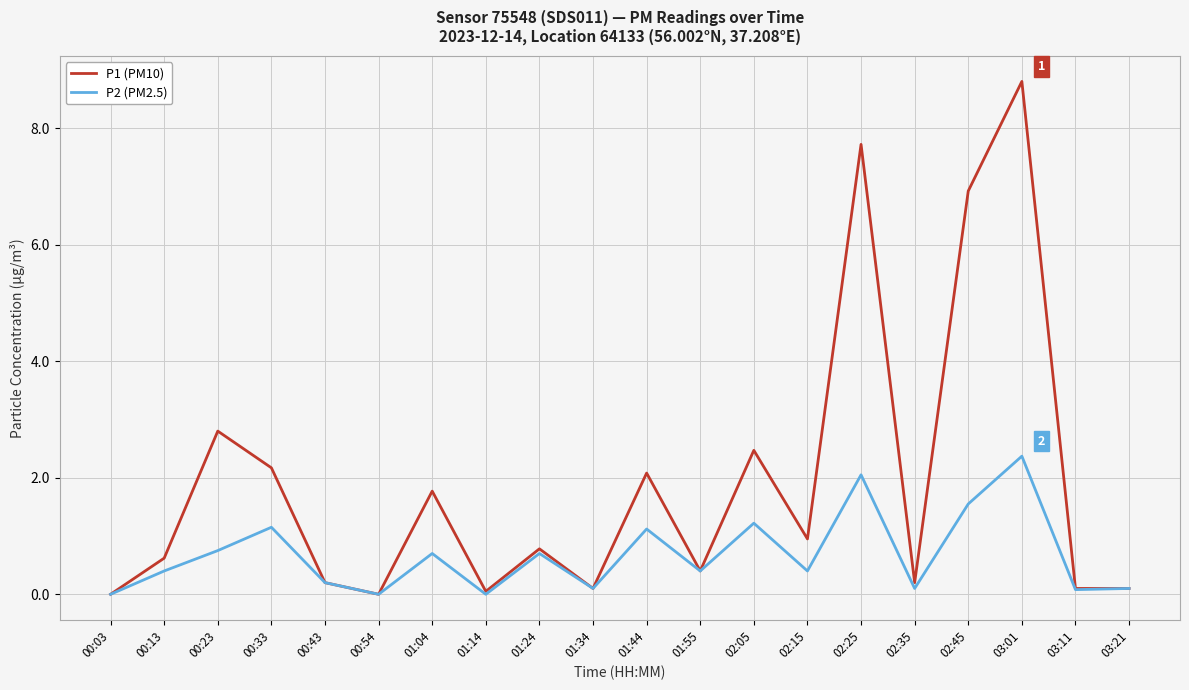

Where is P1 (PM10) nearest to the value 4?

00:23